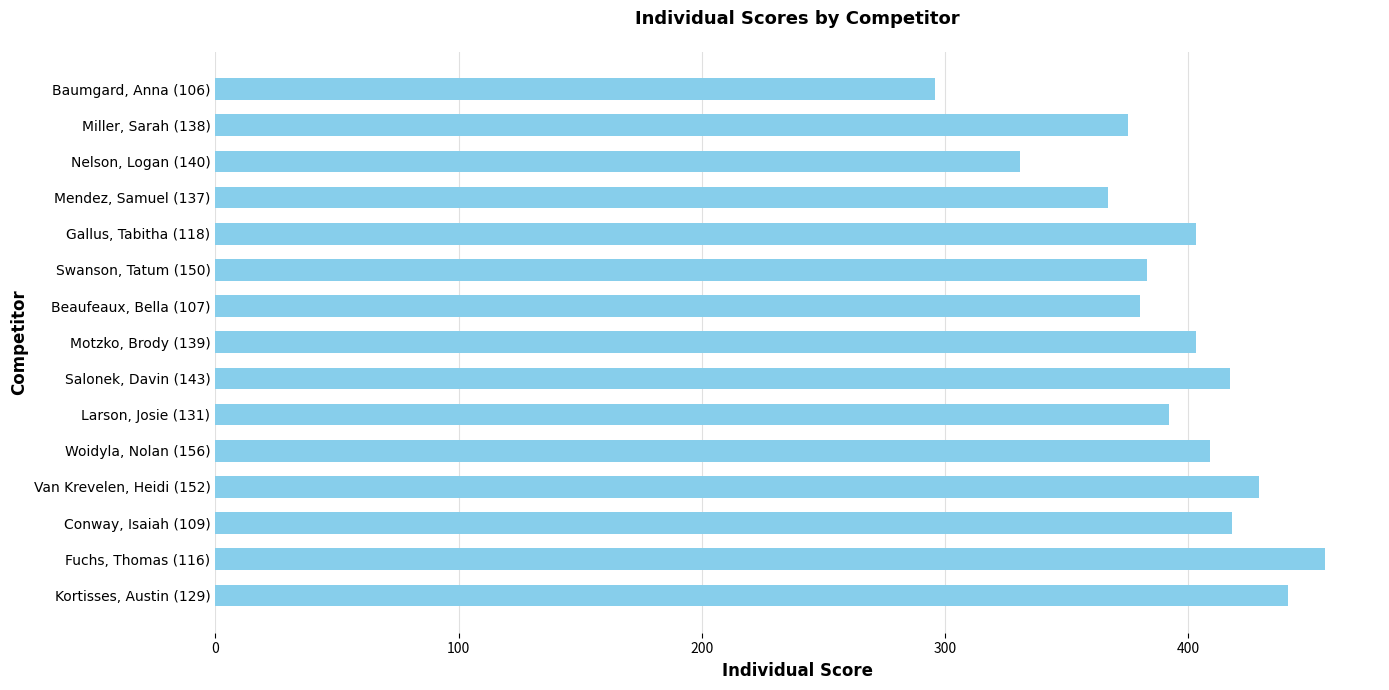

What is the difference between the maximum and second lowest values?

125